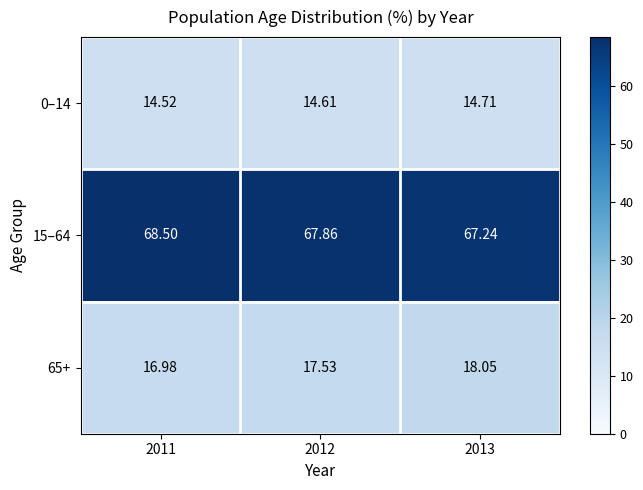

Is the value of 0–14 at 2012 greater than the value of 15–64 at 2012?

No